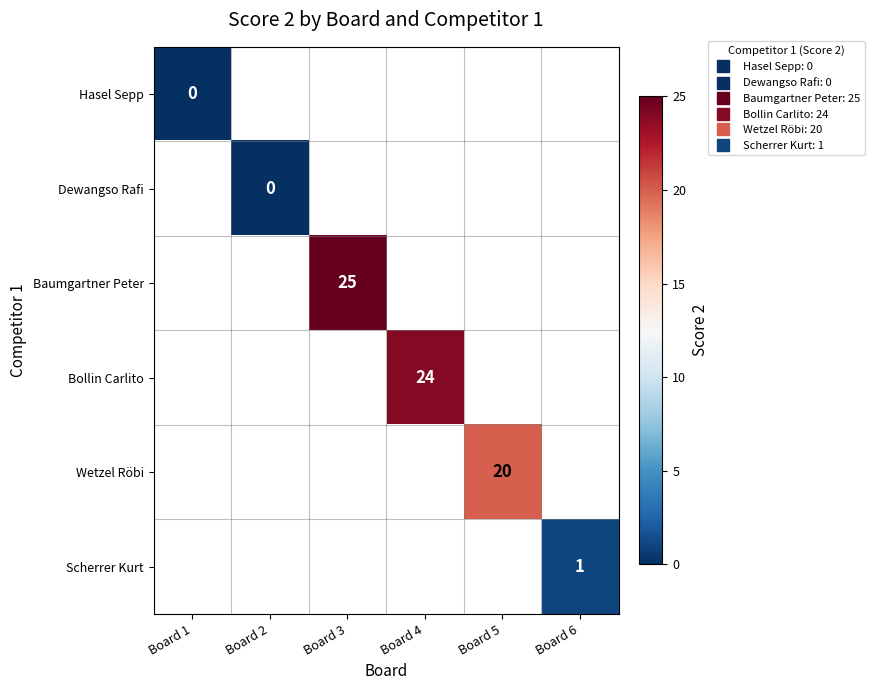

Is it true that Bollin Carlito equals 24.0 at Board 4?

True